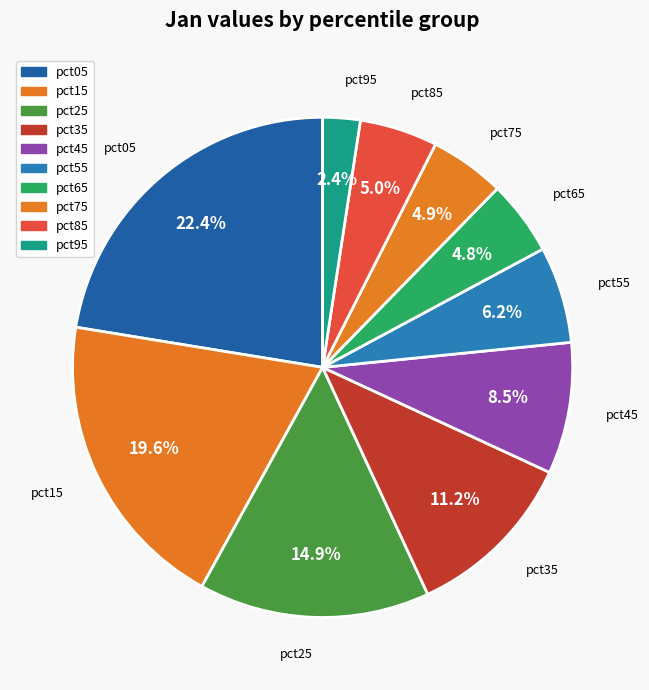

How many slices are in this pie chart?

10